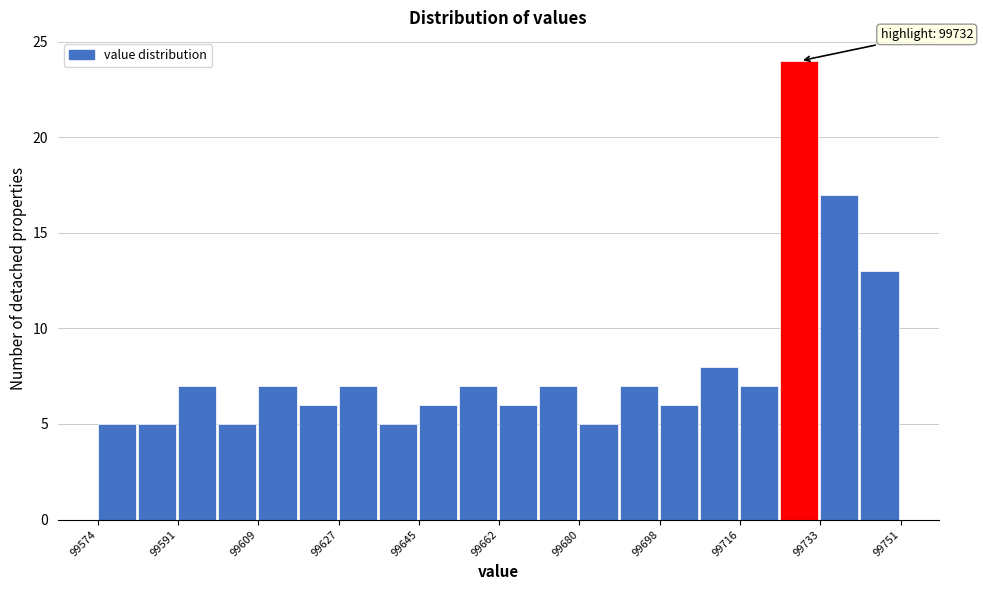

Which range on the x-axis has the tallest bar?

99724 to 99734